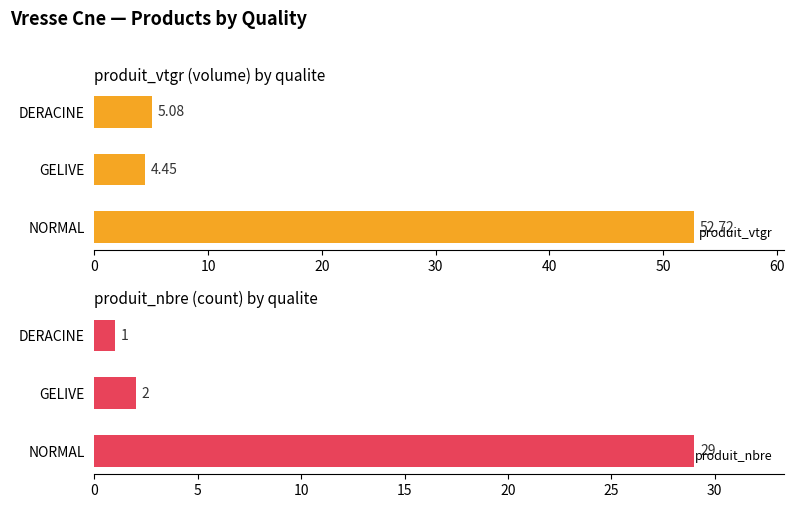

Reading left to right, list all the values displayed in this chart.

produit_vtgr: 0=52.7	10=4.5	20=5.1
produit_nbre: 0=29.0	10=2.0	20=1.0